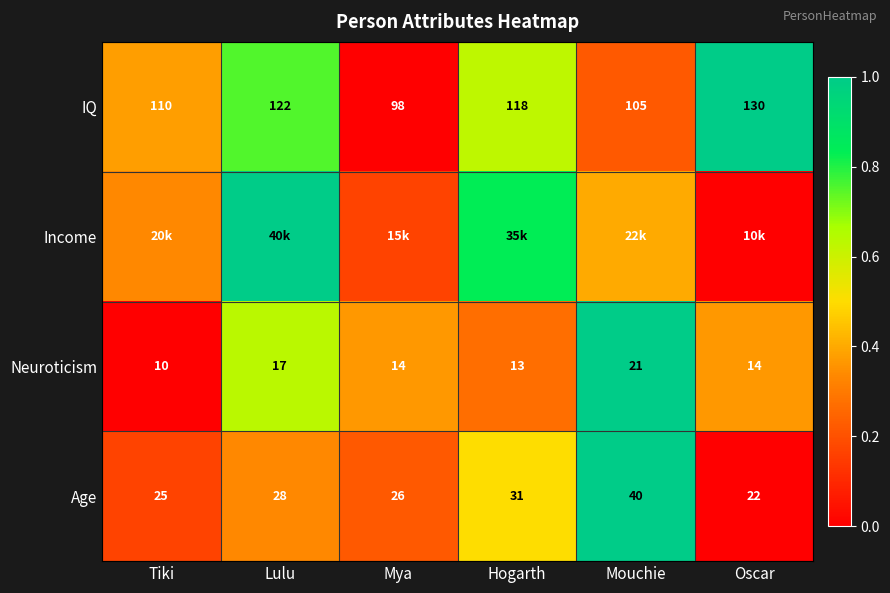

At which label does Age reach its peak?

Mouchie